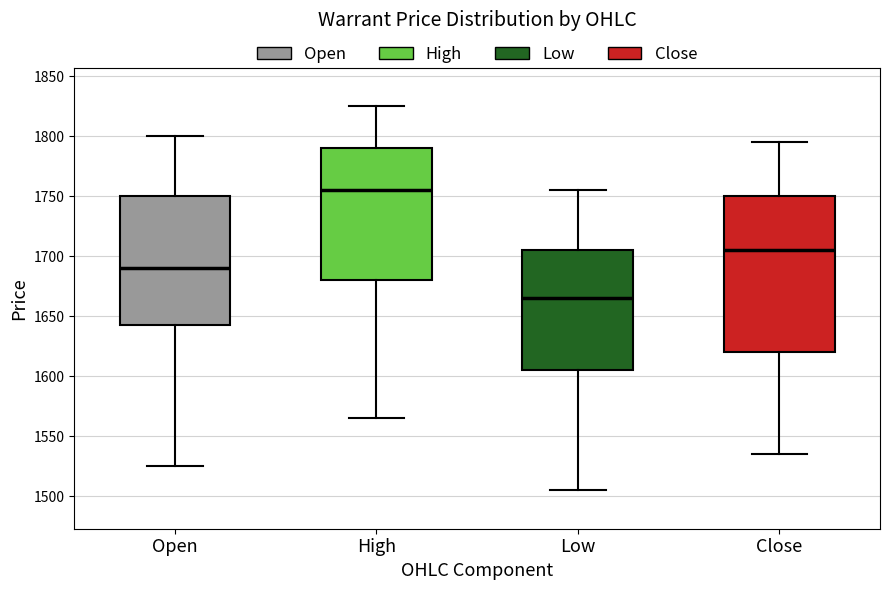

Where does the lower whisker of the box for High end on the y-axis? The values are not printed on the chart, so give them approximately, as read against the axis.

1565